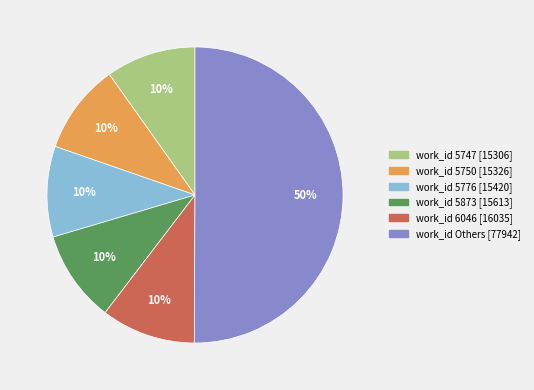

To the nearest percent, what is the average slice percentage?

17%